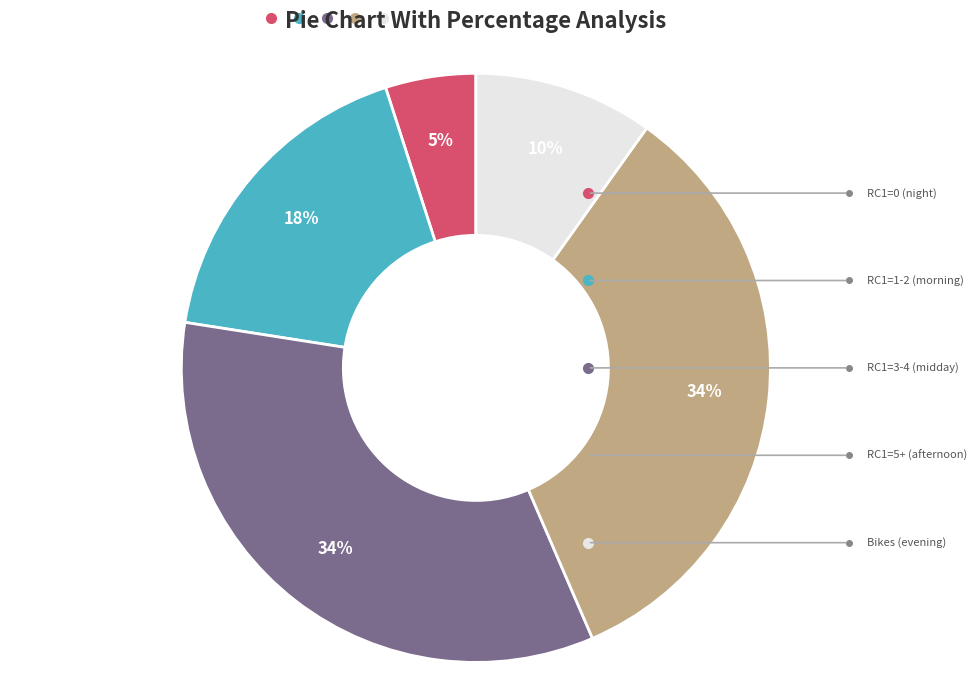

To the nearest percent, what is the average slice percentage?

20%